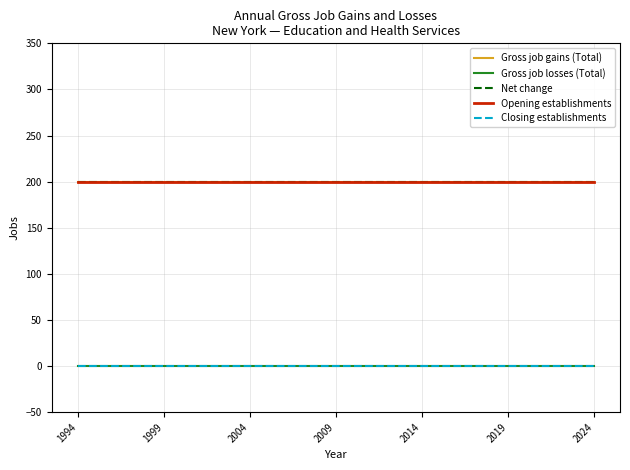

What is the lowest value of the Net change series?

200